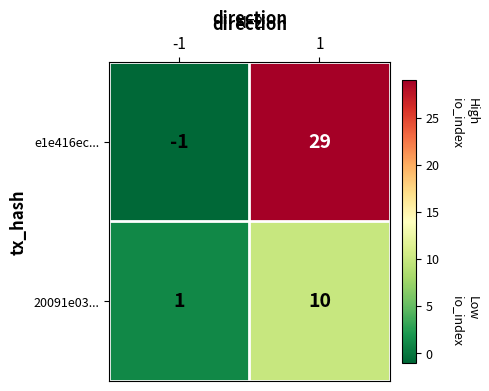

Count the number of categories in the chart.

2